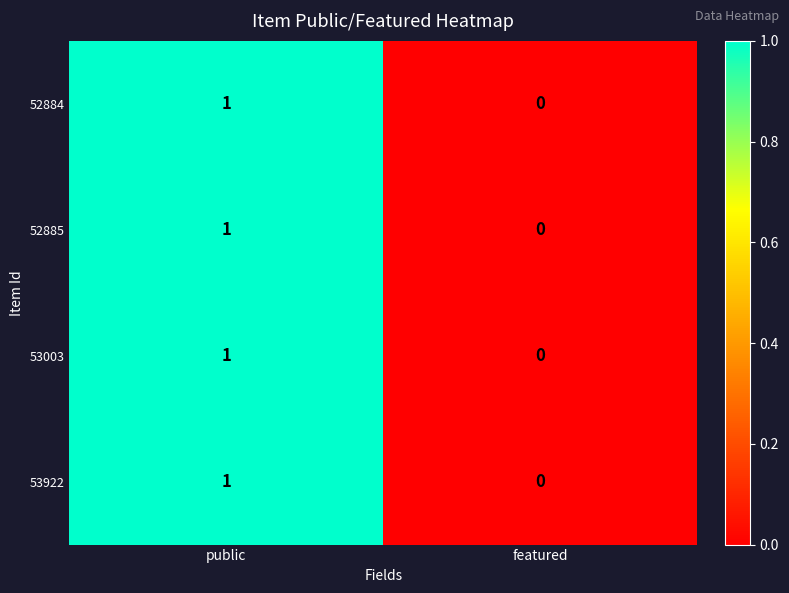

Is the value of 52884 at featured greater than the value of 53003 at public?

No